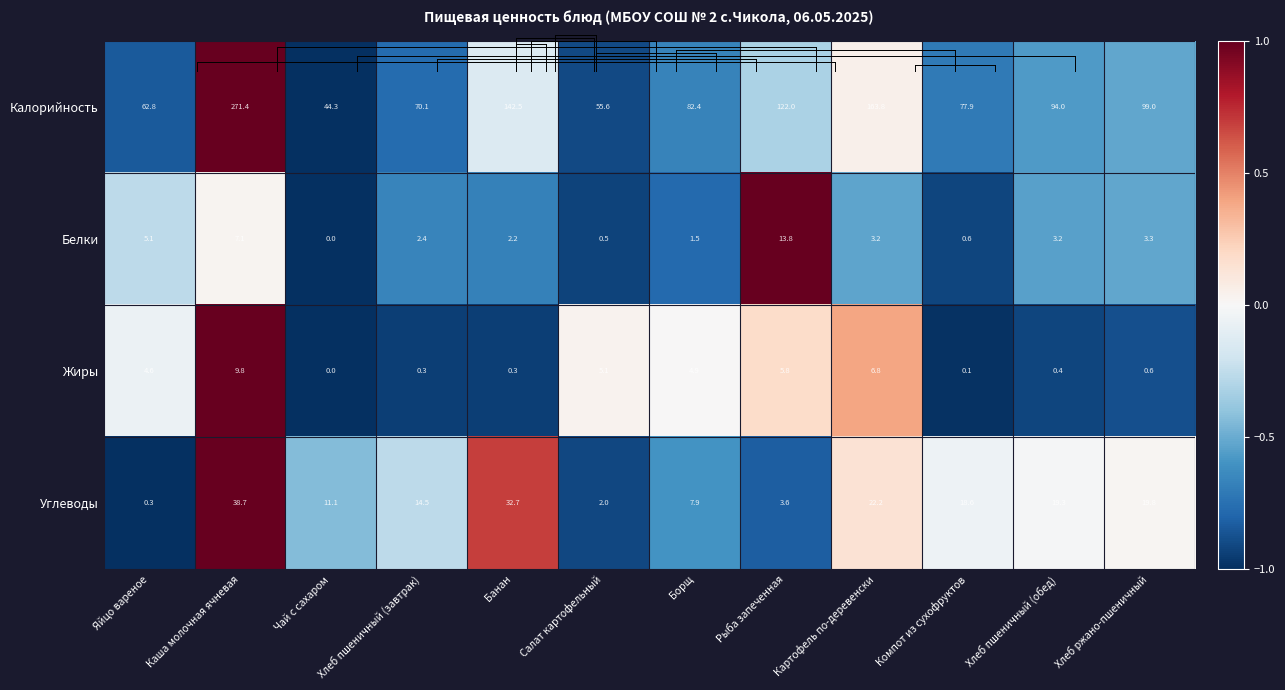

What is the spread (max minus min) of values at Каша молочная ячневая?

264.3